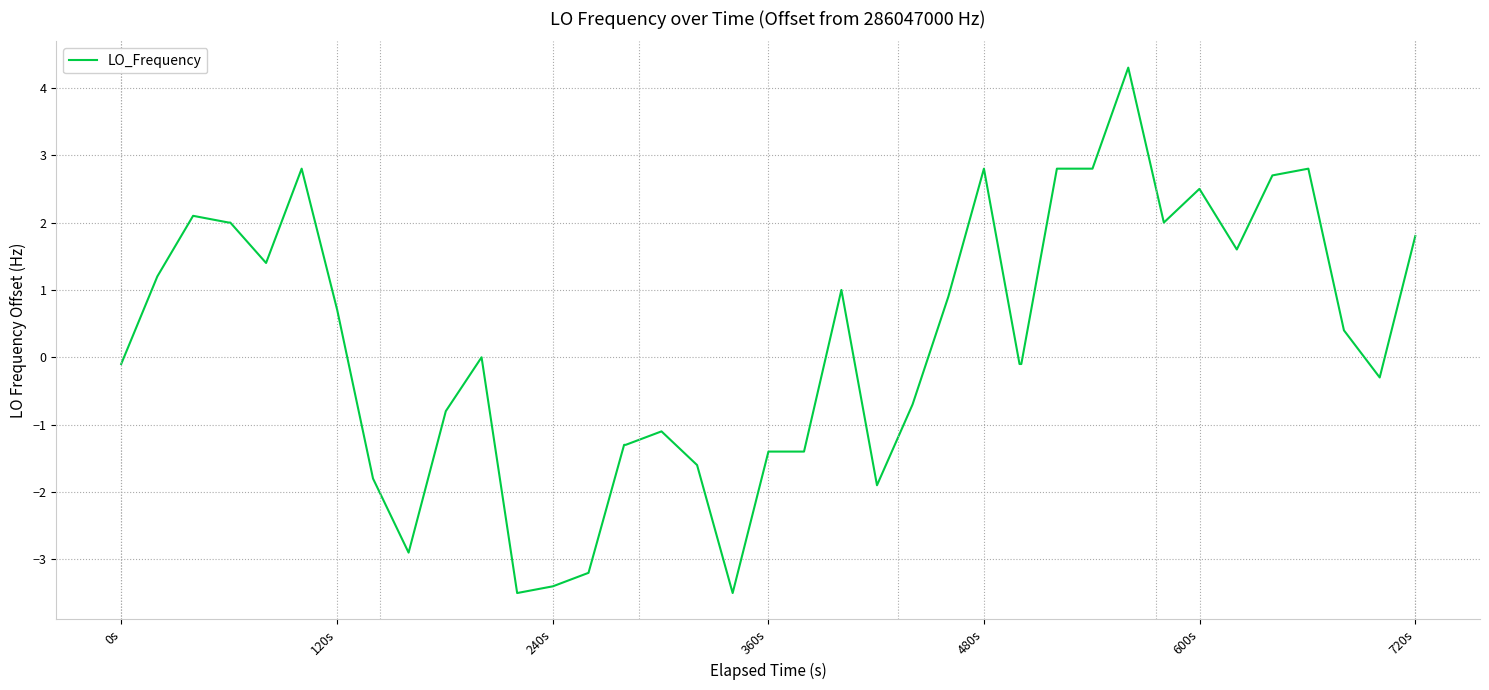

What is the maximum value shown in the chart?

4.3